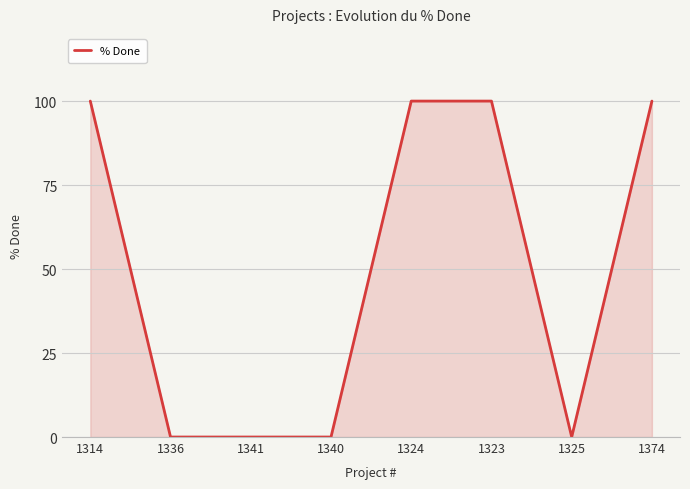

What is the greatest value displayed?

100